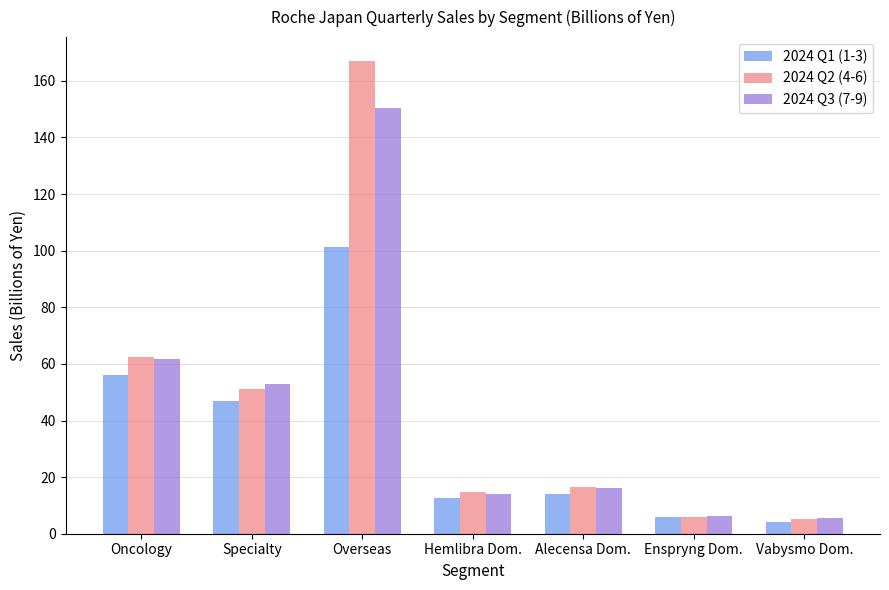

At how many categories does at least one series exceed 54?

2